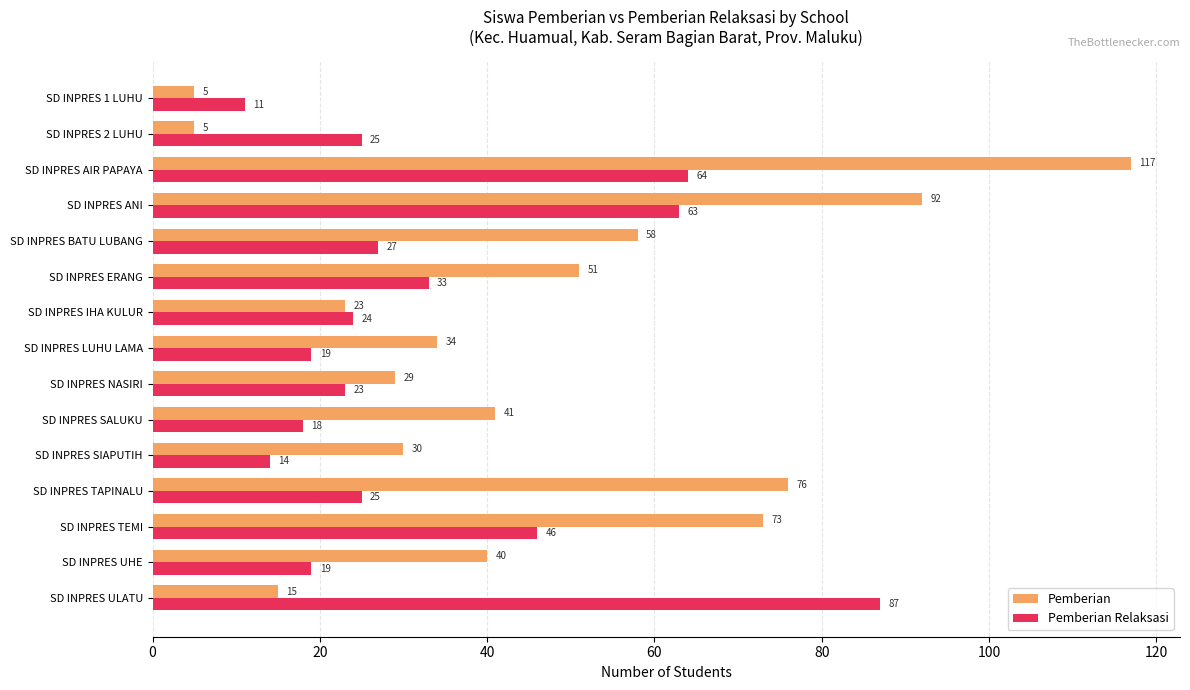

Which series changed the most between SD INPRES 1 LUHU and SD INPRES IHA KULUR?

Pemberian